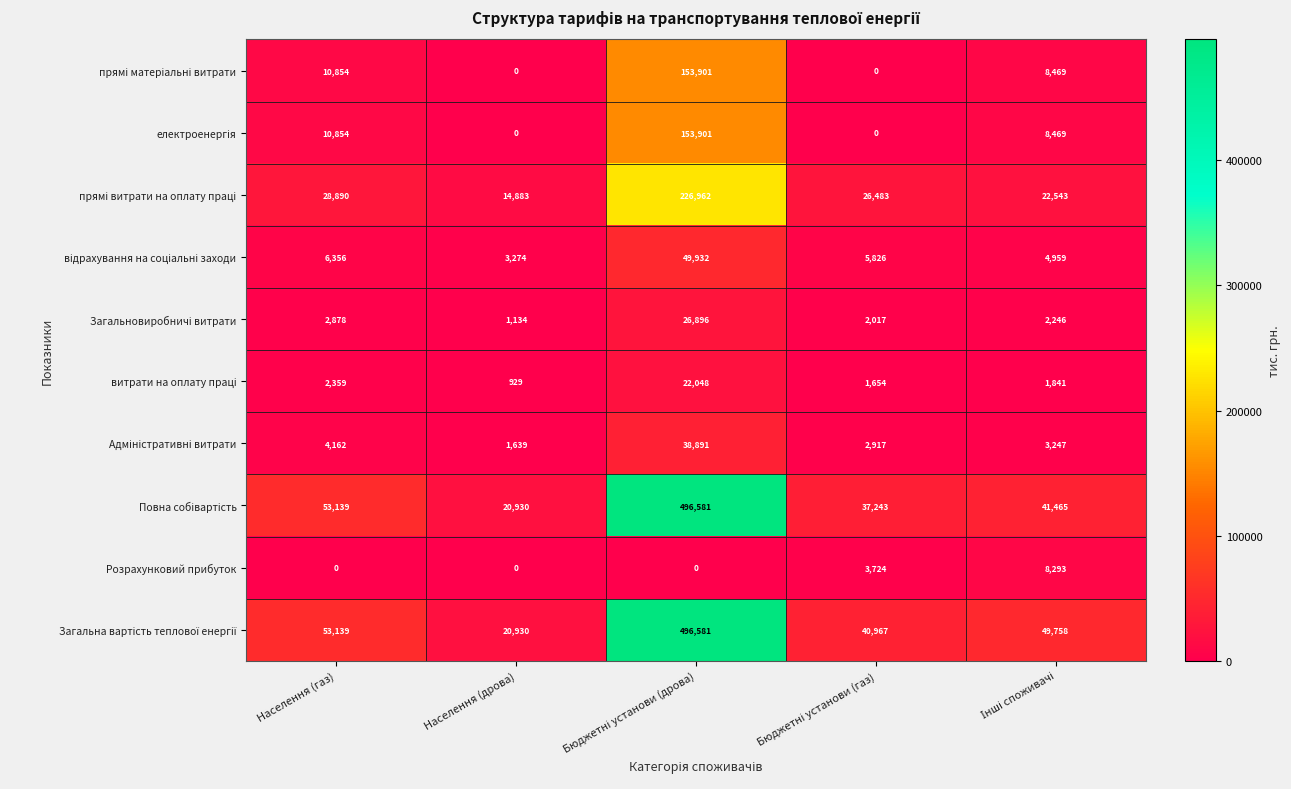

The Розрахунковий прибуток series shows 0 at Населення (газ). True or false?

True